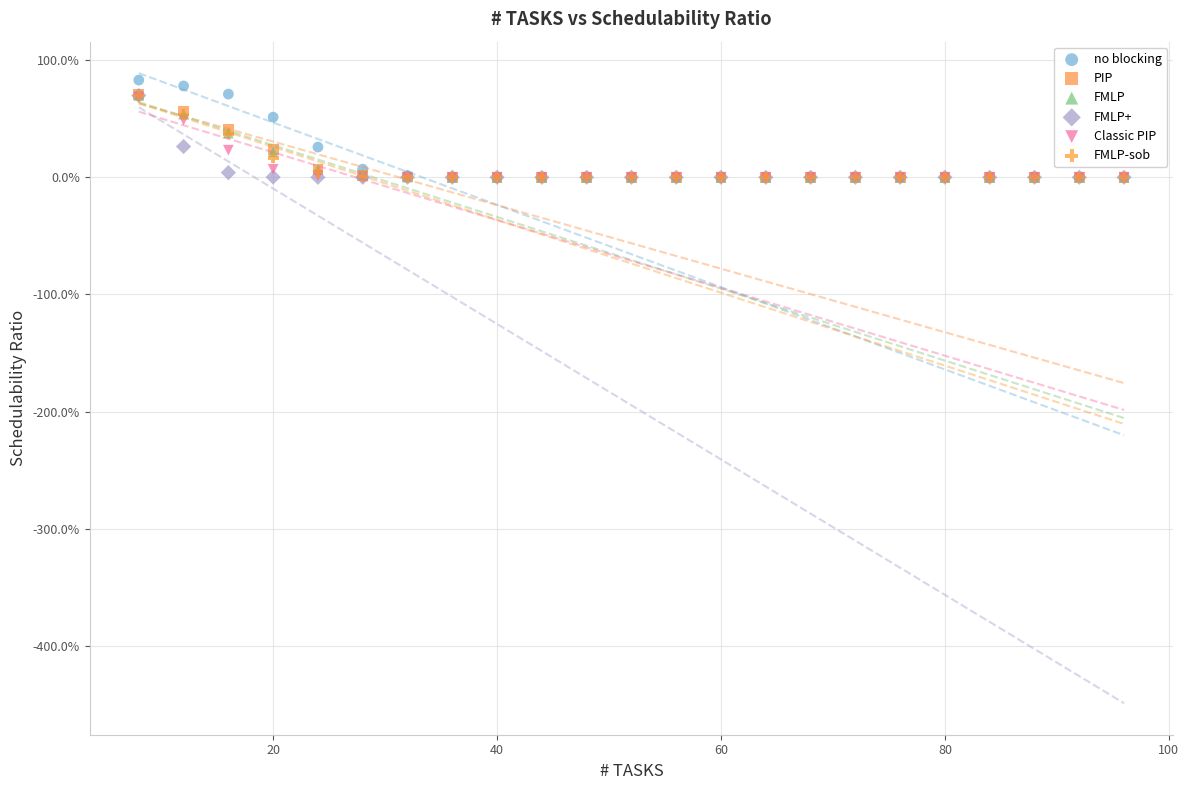

What are all the series names shown in the legend?

no blocking, PIP, FMLP, FMLP+, Classic PIP, FMLP-sob